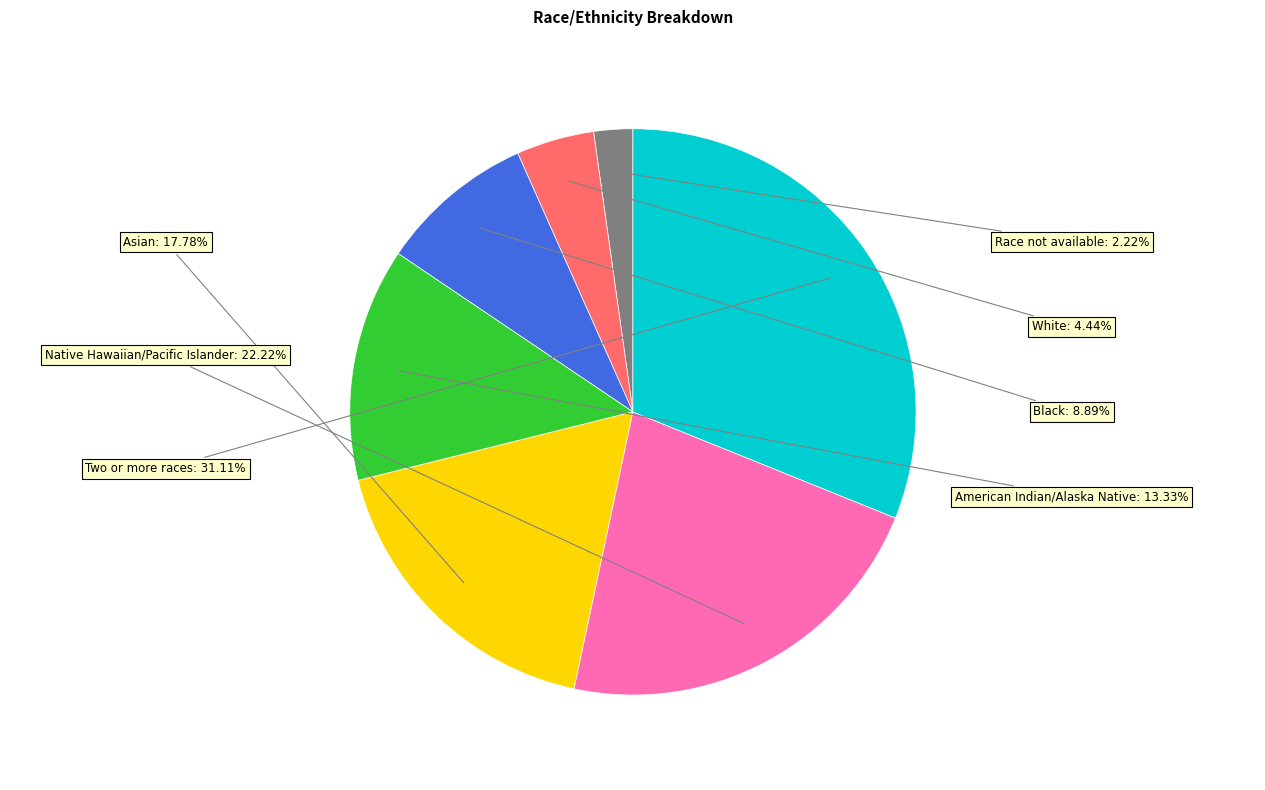

Does any single category account for the majority?

No